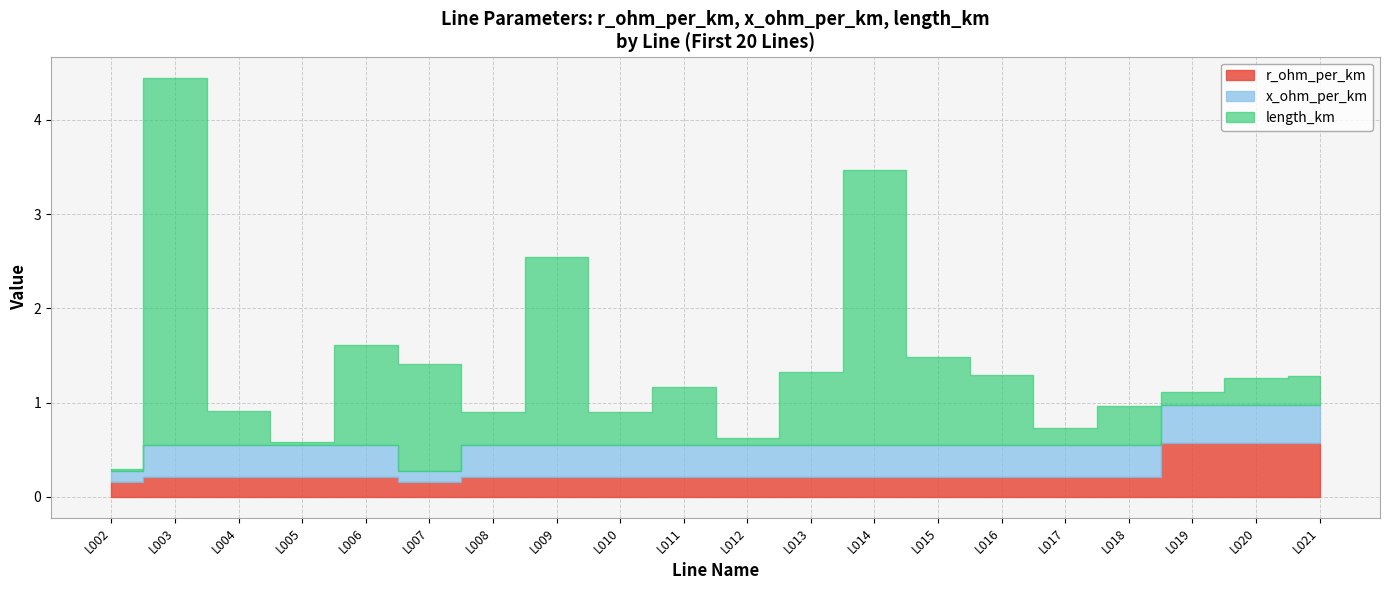

Which label corresponds to the largest value in the chart?

L003